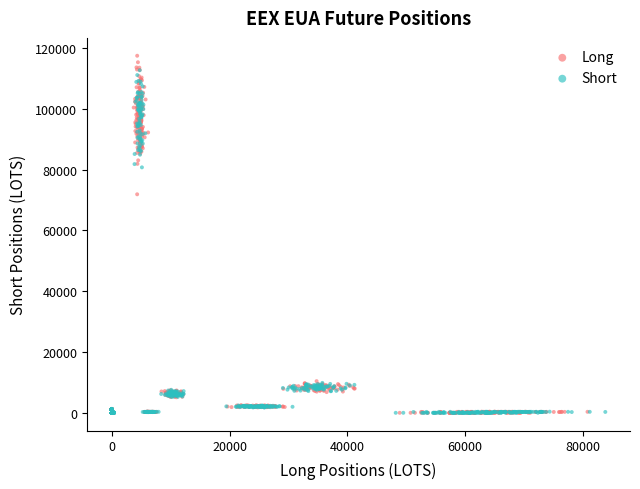

What are all the series names shown in the legend?

Long, Short